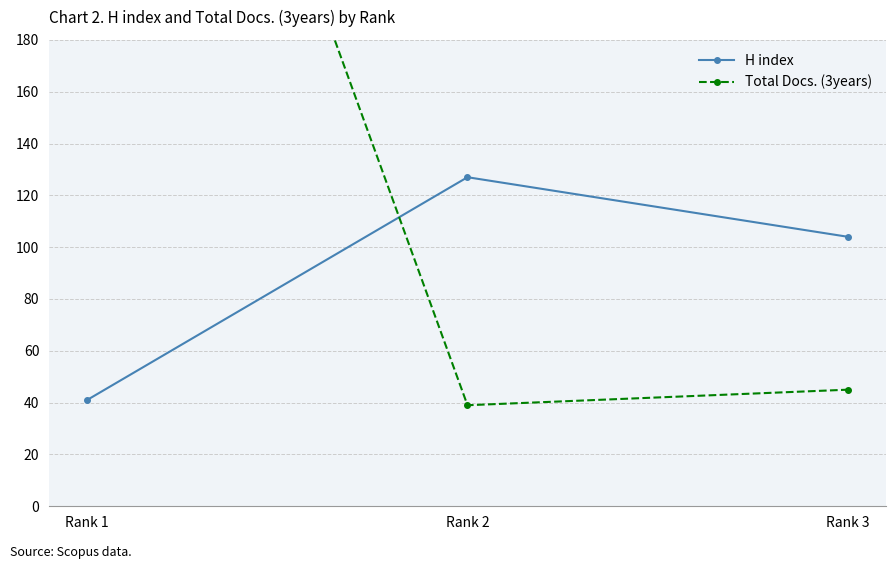

How many data points in Total Docs. (3years) are above 45?

1